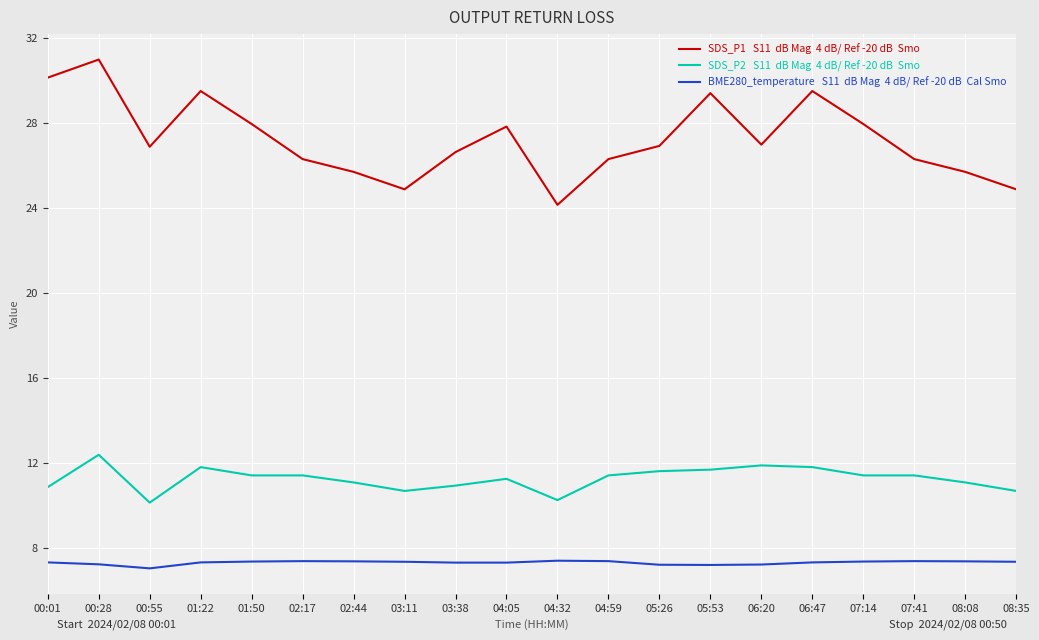

What position from the left is 01:50?

5